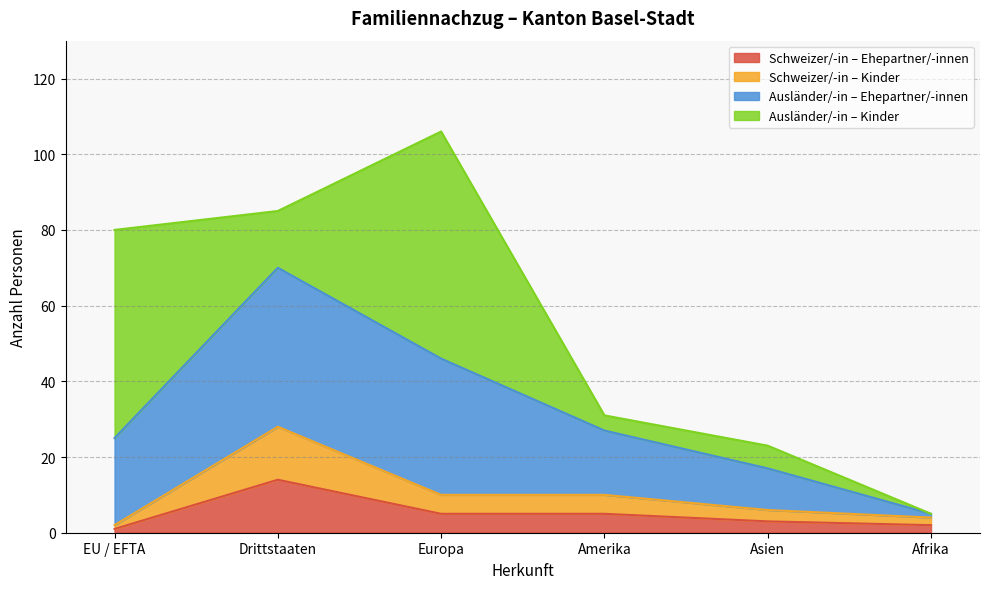

Does the chart display data point markers on the line(s)?

No